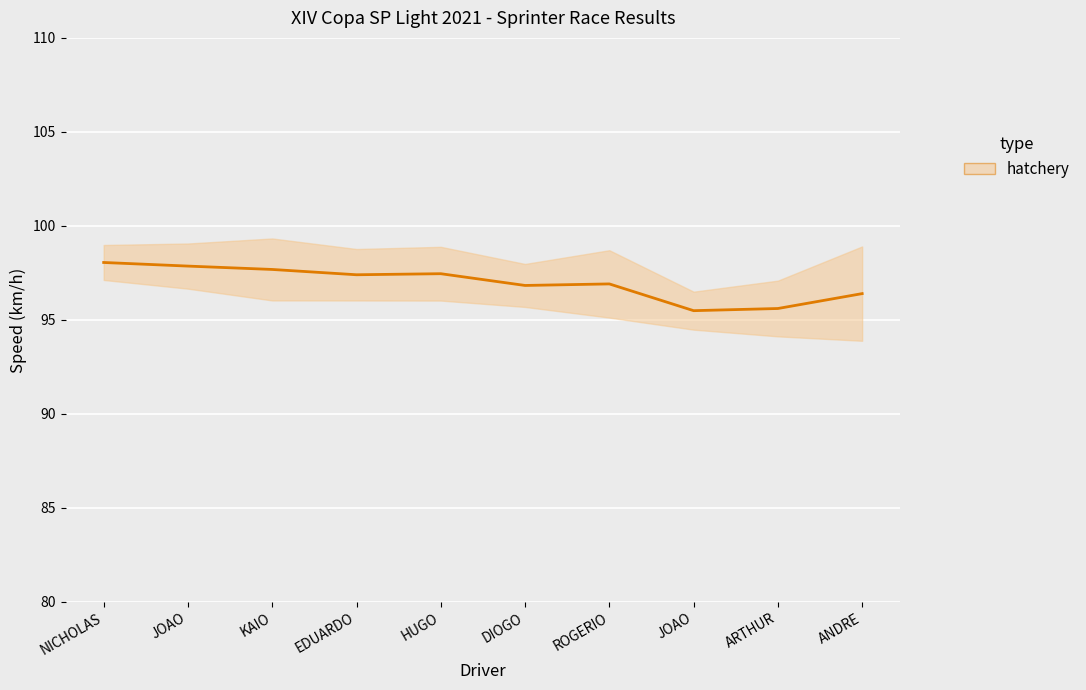

What is the label of the 6th point from the left?

DIOGO